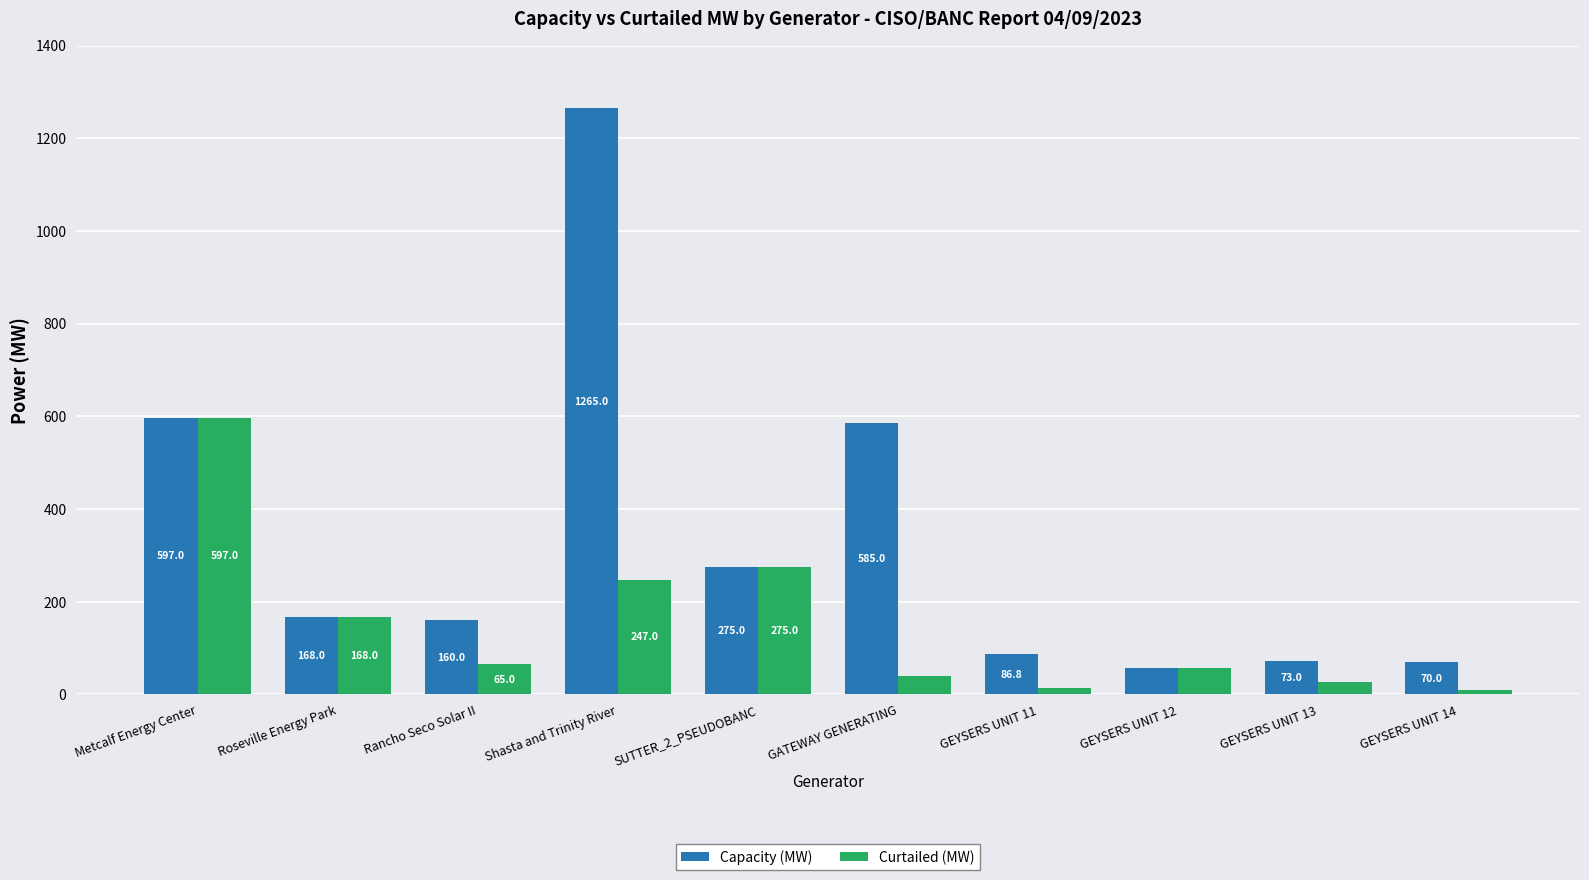

What is the spread (max minus min) of values at Rancho Seco Solar II?

95.0